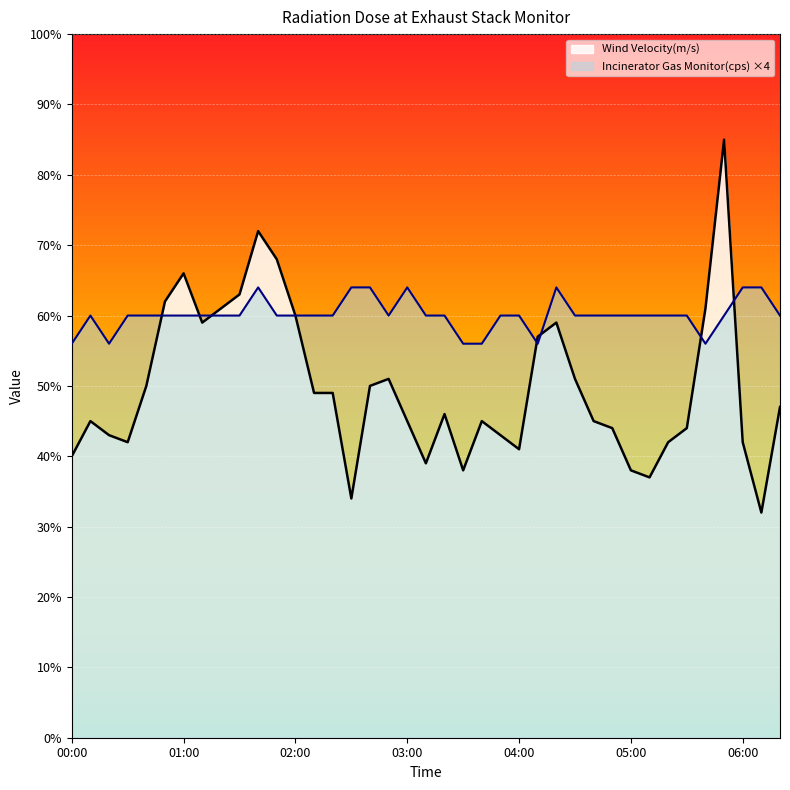

Which series has the largest range (max minus min)?

Wind Velocity(m/s)